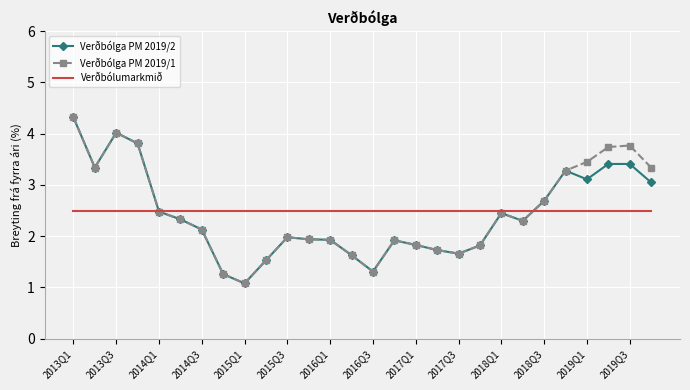

What is the minimum value shown in the chart?

1.1